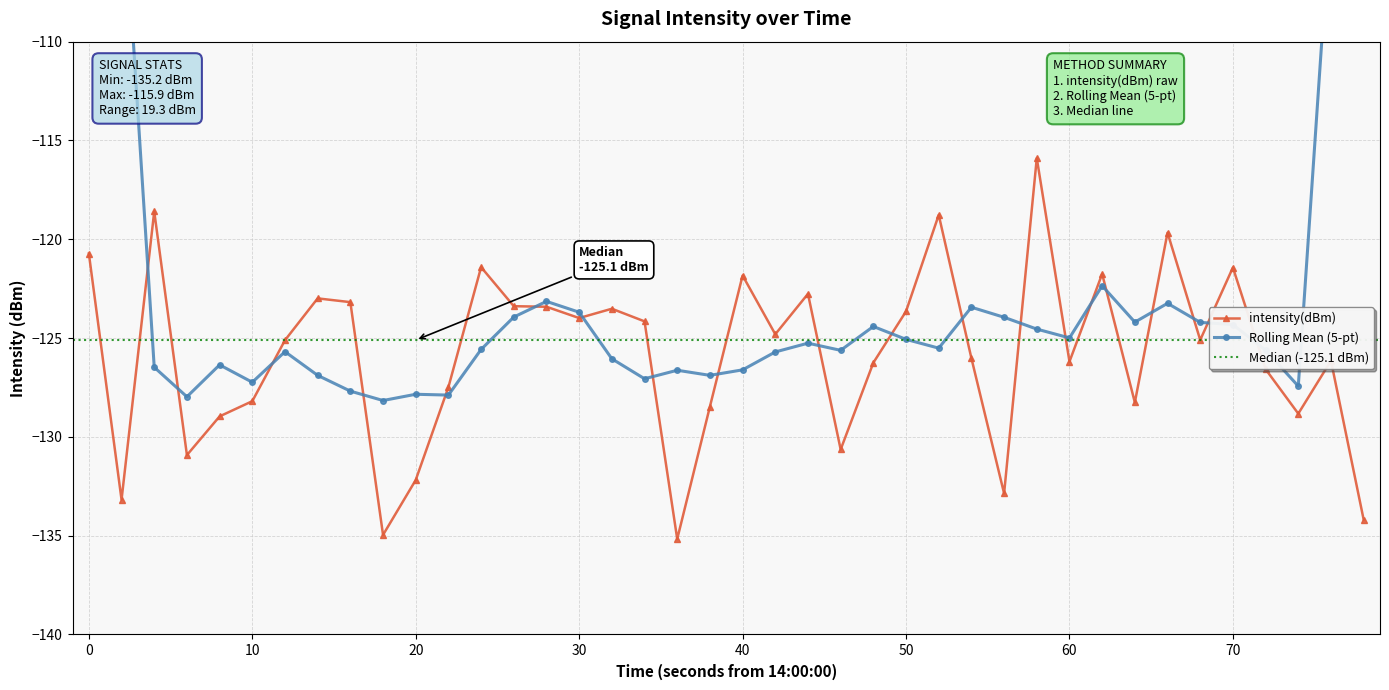

True or false: intensity(dBm) has more than 2 points higher than both neighbors.

True